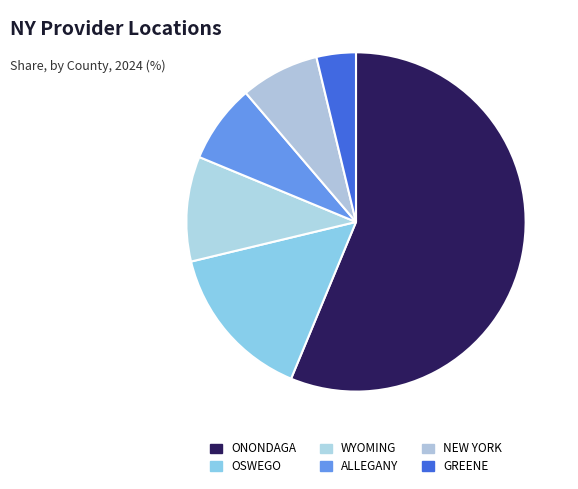

Is there a majority slice in this chart?

Yes